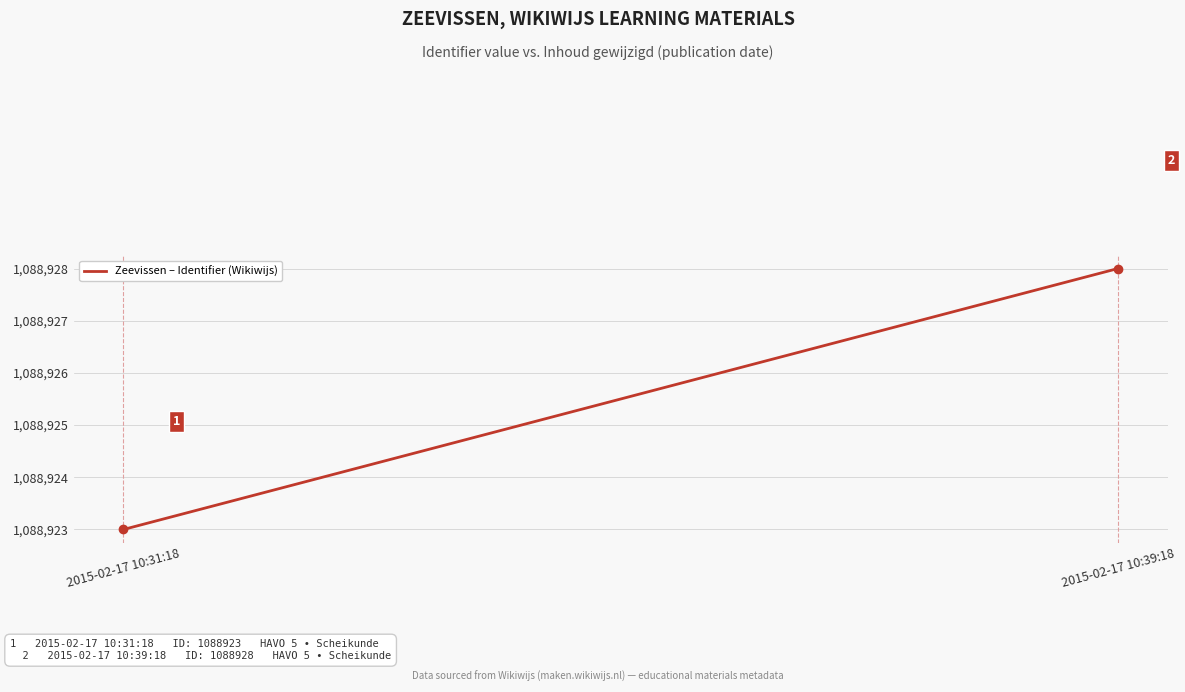

Rank the categories by value from highest to lowest.

2015-02-17 10:39:18, 2015-02-17 10:31:18